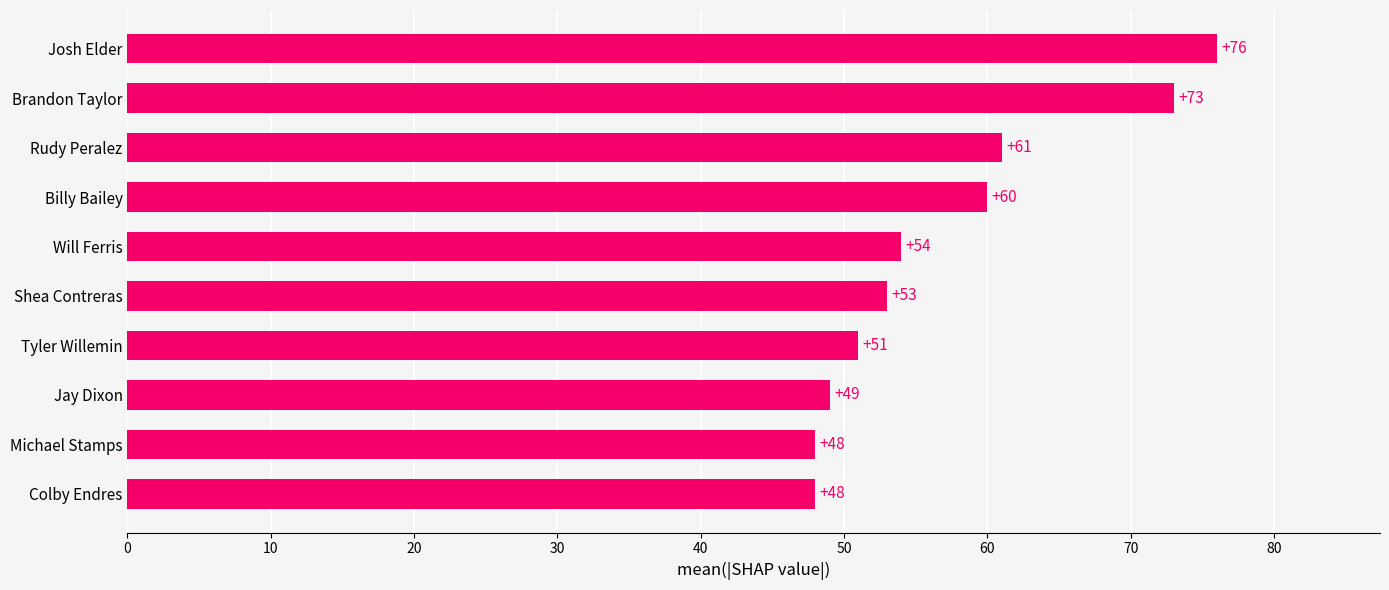

What is the sum of all values?

573